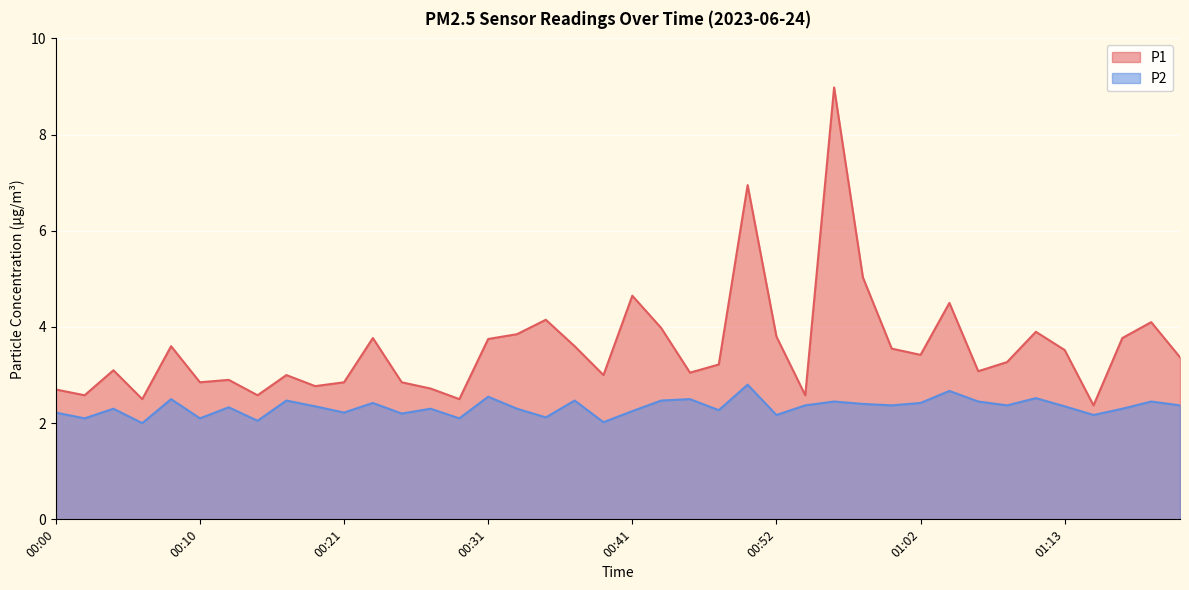

The P2 series shows 2.5 at 01:22. True or false?

True